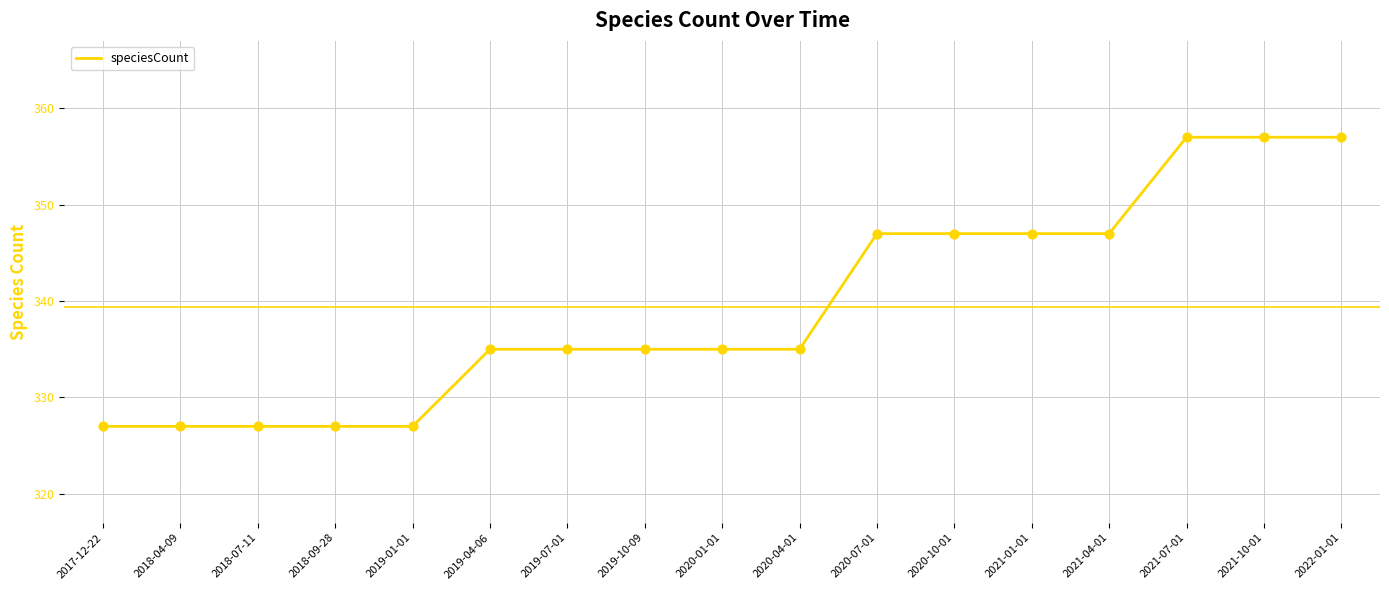

Approximately how many times larger is the value at 2020-01-01 compared to 2017-12-22?

1.0